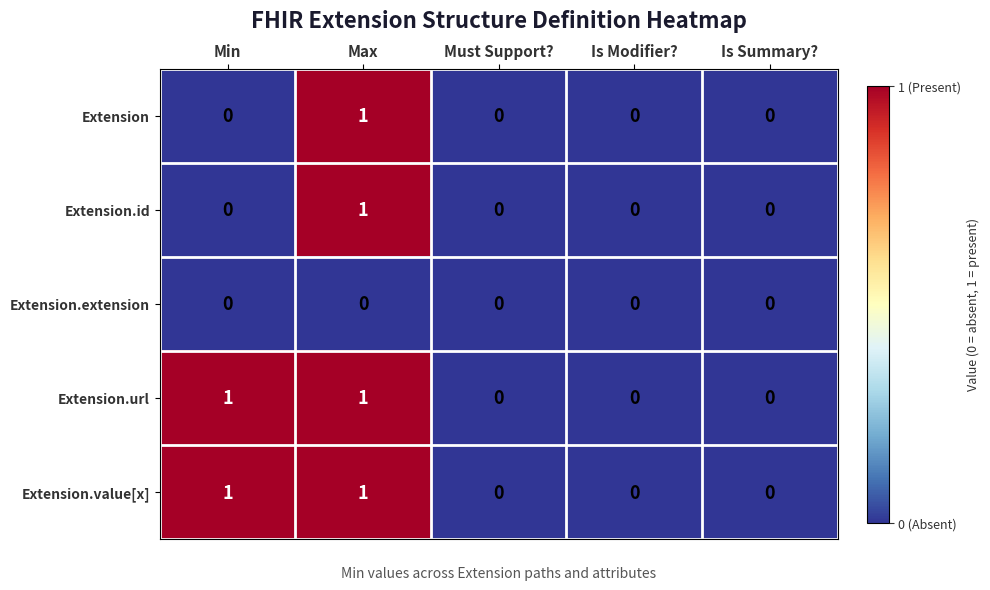

True or false: Extension.id has a value of -1 at Is Summary?.

False